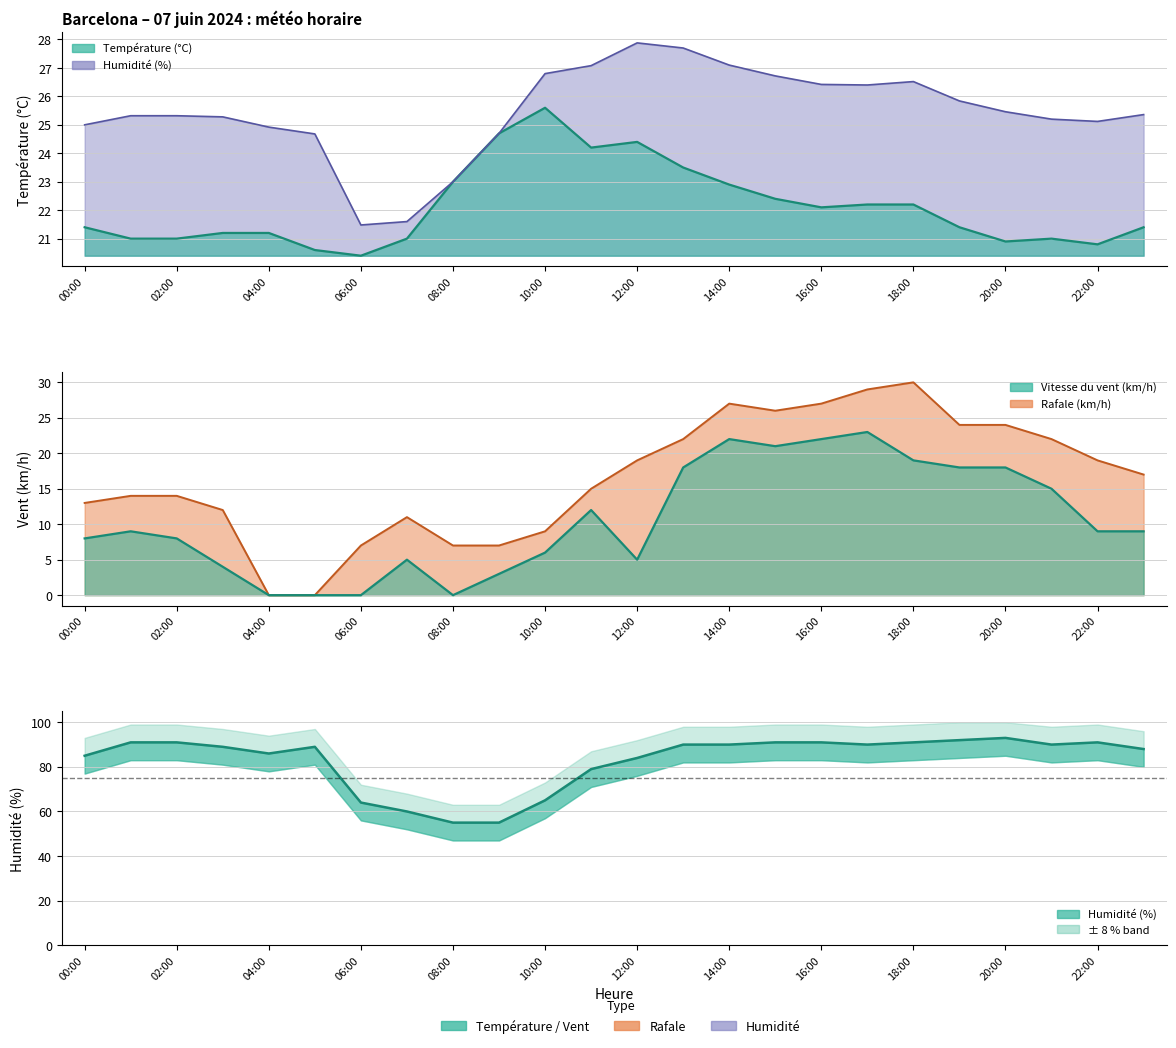

Between 01:00 and 11:00, which series saw the biggest shift?

Humidité (%)